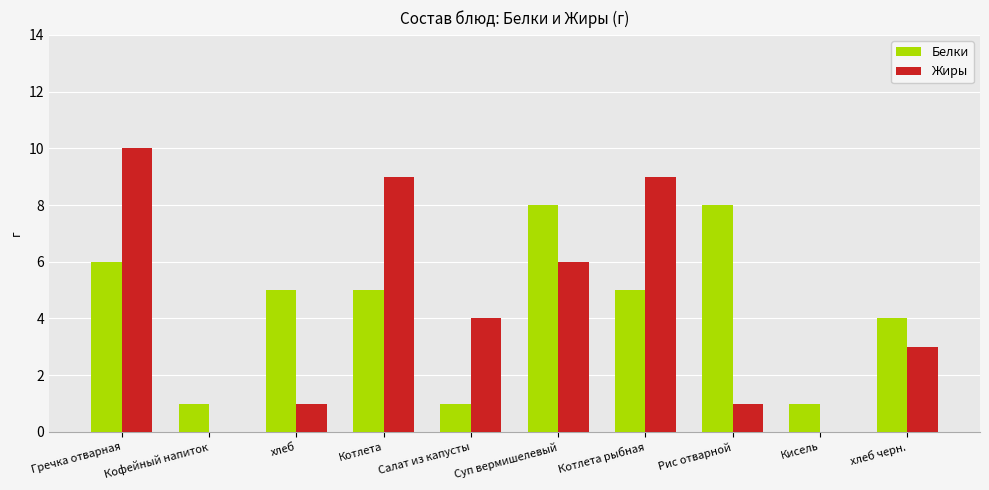

Reading right to left, extract all data points from this chart.

Белки: хлеб черн.=4	Кисель=1	Рис отварной=8	Котлета рыбная=5	Суп вермишелевый=8	Салат из капусты=1	Котлета=5	хлеб=5	Кофейный напиток=1	Гречка отварная=6
Жиры: хлеб черн.=3	Кисель=0	Рис отварной=1	Котлета рыбная=9	Суп вермишелевый=6	Салат из капусты=4	Котлета=9	хлеб=1	Кофейный напиток=0	Гречка отварная=10